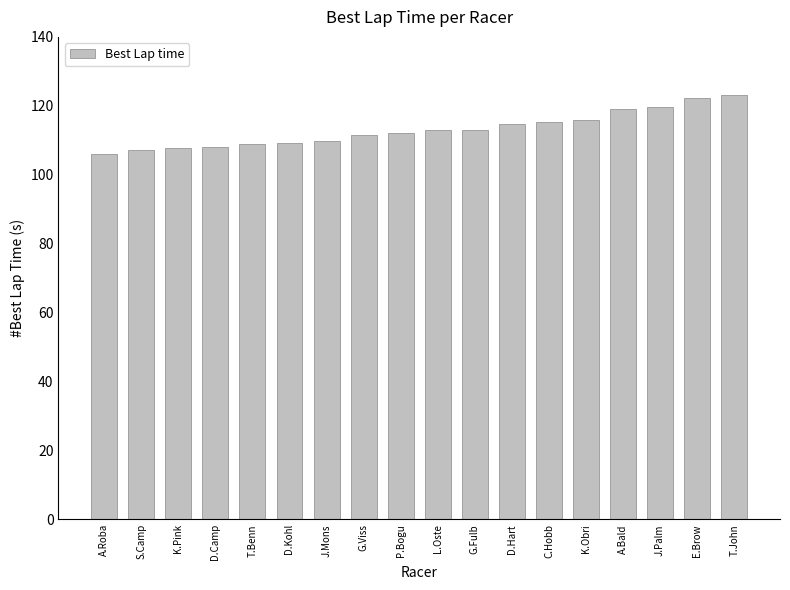

Does the chart contain stacked bars?

No